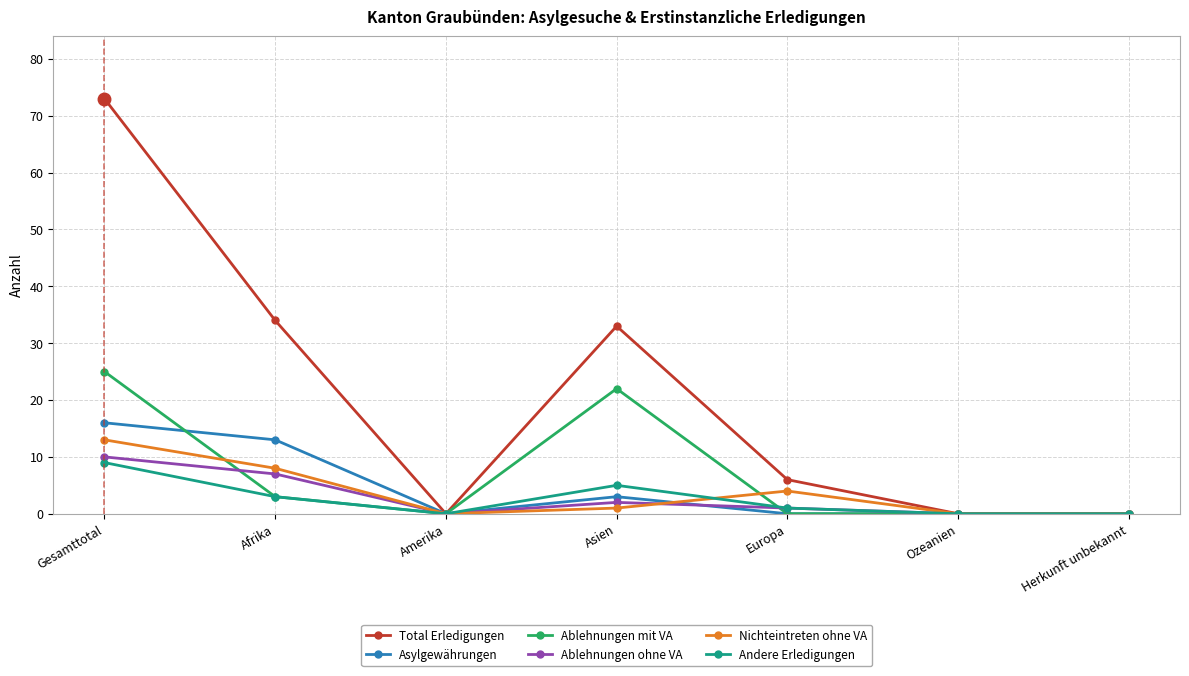

How many lines are shown in the chart?

6